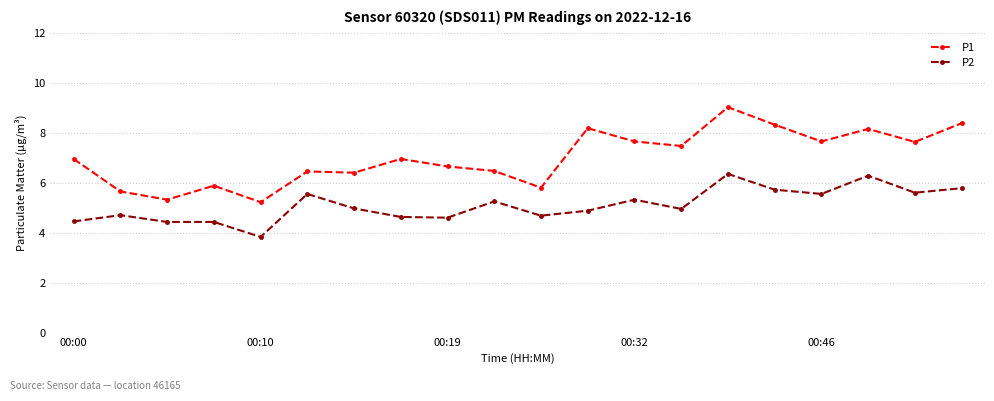

Rank the series by their average value, from highest to lowest.

P1, P2